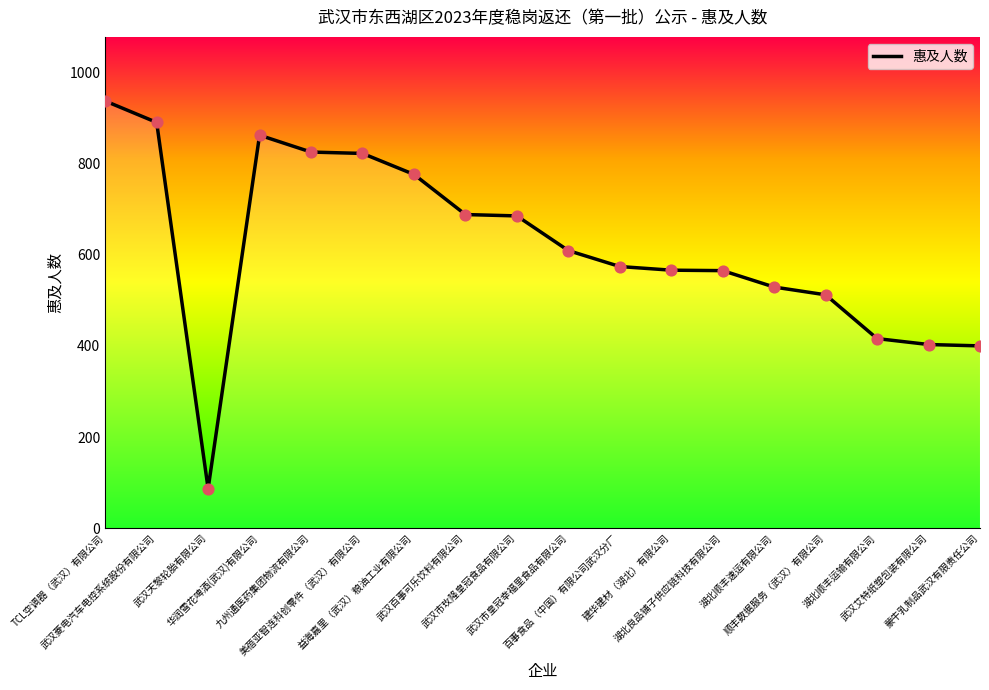

What is the change in value from 武汉市皇冠幸福里食品有限公司 to 湖北顺丰速运有限公司?

-80